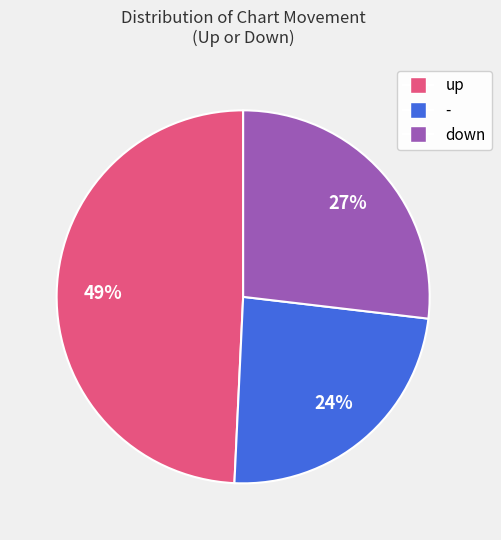

Which slice is the largest?

up